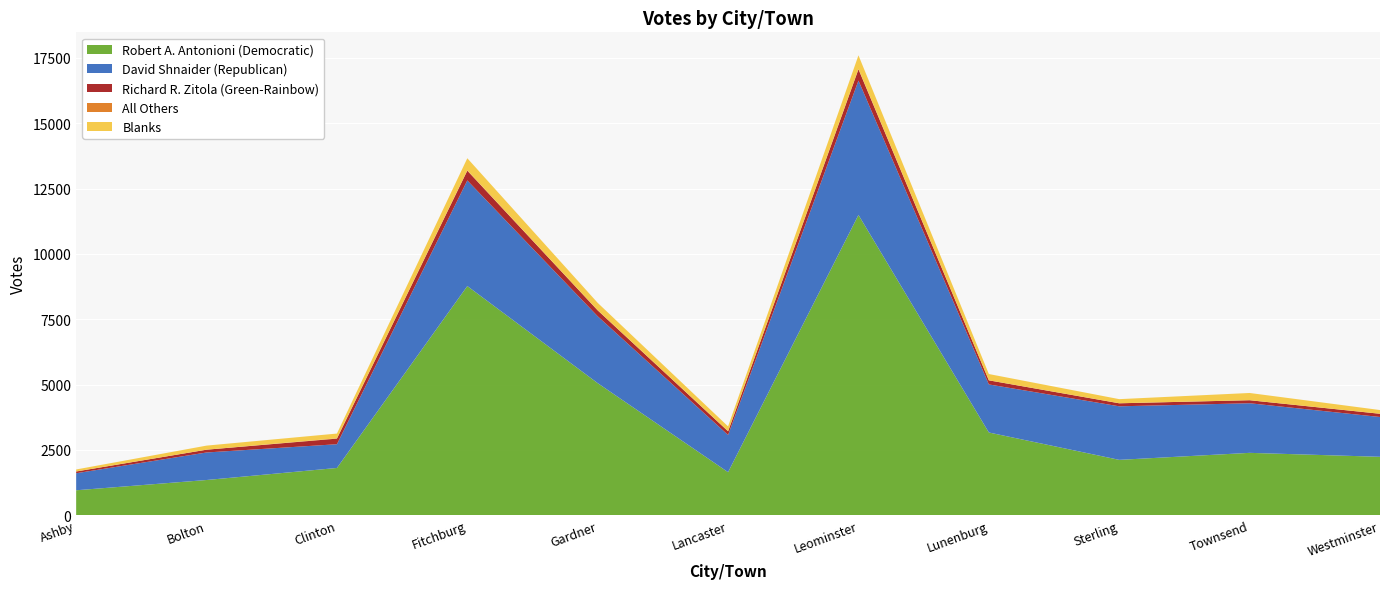

Reading left to right, list all the values displayed in this chart.

Robert A. Antonioni (Democratic): Ashby=955	Bolton=1348	Clinton=1809	Fitchburg=8769	Gardner=5054	Lancaster=1648	Leominster=11491	Lunenburg=3166	Sterling=2119	Townsend=2387	Westminster=2236
David Shnaider (Republican): Ashby=652	Bolton=1053	Clinton=908	Fitchburg=4042	Gardner=2559	Lancaster=1423	Leominster=5141	Lunenburg=1839	Sterling=2049	Townsend=1898	Westminster=1523
Richard R. Zitola (Green-Rainbow): Ashby=67	Bolton=107	Clinton=215	Fitchburg=374	Gardner=226	Lancaster=141	Leominster=431	Lunenburg=157	Sterling=115	Townsend=116	Westminster=123
All Others: Ashby=0	Bolton=0	Clinton=12	Fitchburg=9	Gardner=1	Lancaster=3	Leominster=12	Lunenburg=0	Sterling=2	Townsend=0	Westminster=1
Blanks: Ashby=77	Bolton=156	Clinton=181	Fitchburg=466	Gardner=286	Lancaster=184	Leominster=523	Lunenburg=241	Sterling=157	Townsend=277	Westminster=142